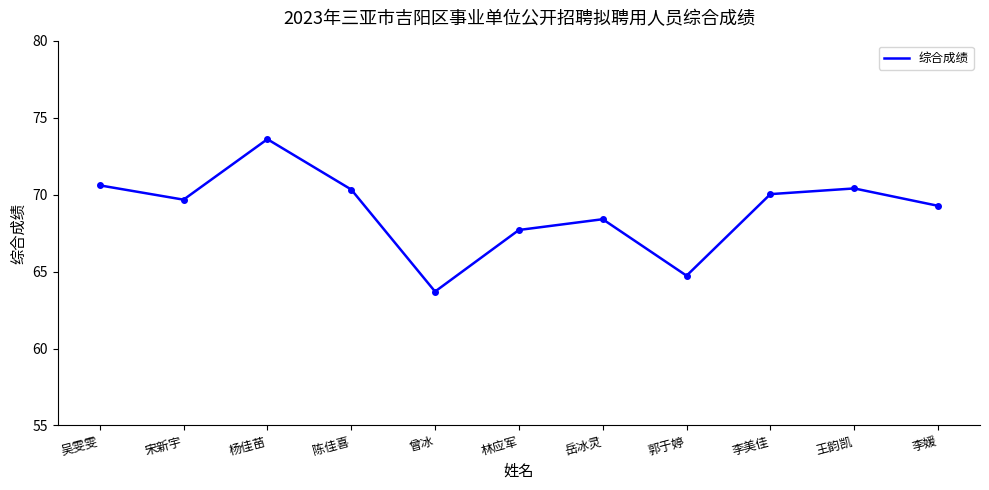

What position from the left is 王韵凯?

10